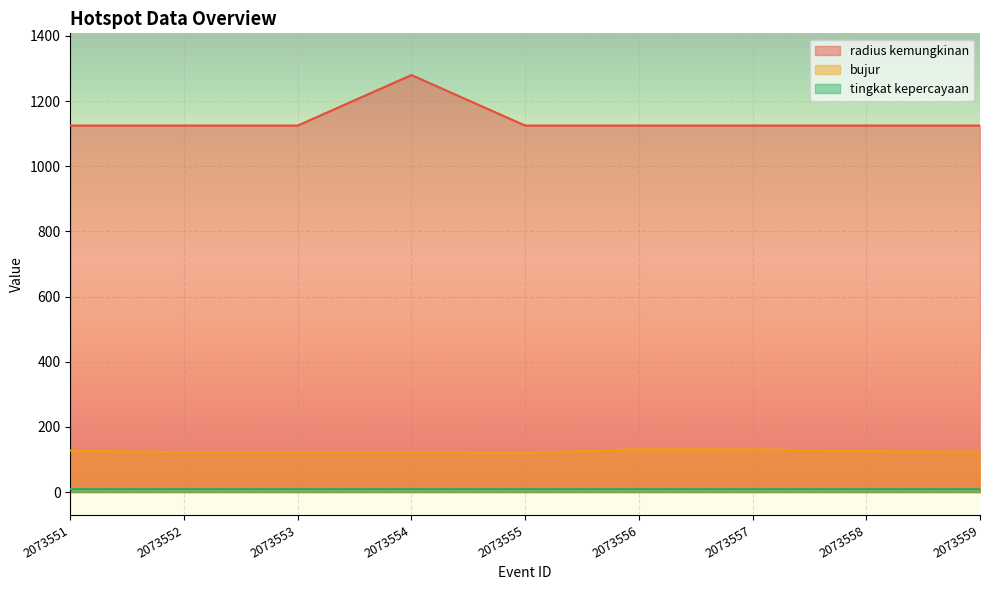

At which label does bujur first exceed 123?

2073551